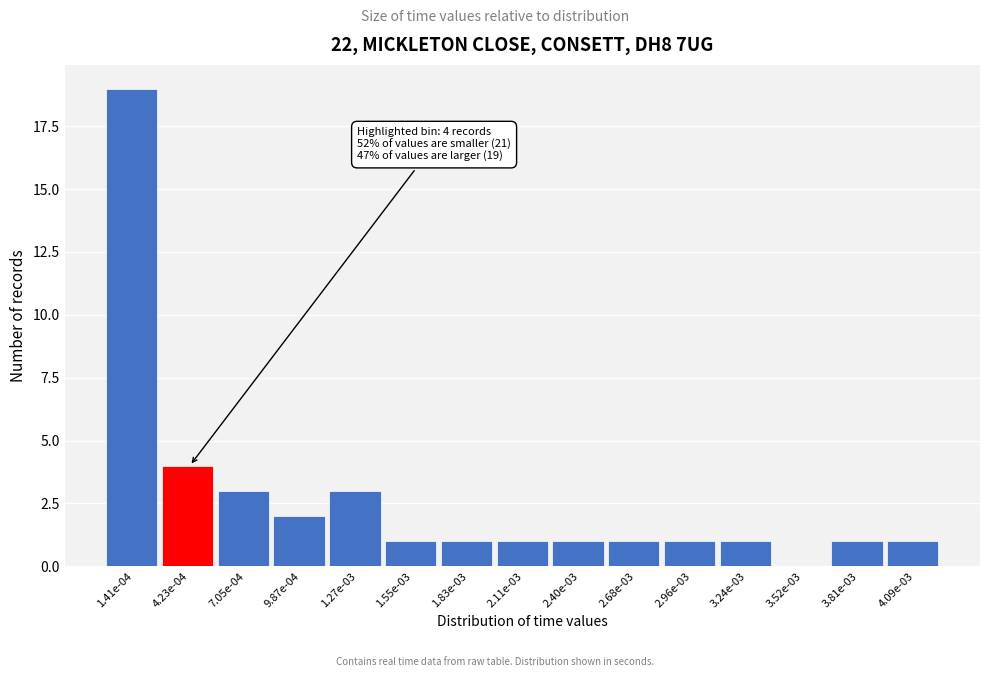

Reading right to left, extract all data points from this chart.

4.09e-03=1	3.81e-03=1	3.52e-03=0	3.24e-03=1	2.96e-03=1	2.68e-03=1	2.40e-03=1	2.11e-03=1	1.83e-03=1	1.55e-03=1	1.27e-03=3	9.87e-04=2	7.05e-04=3	4.23e-04=4	1.41e-04=19